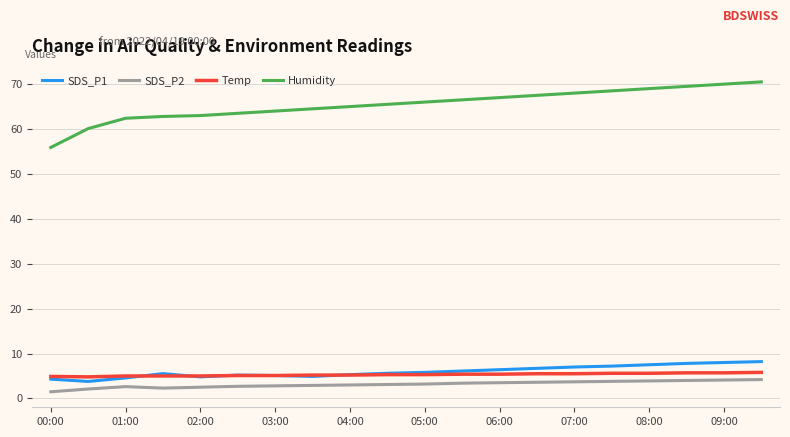

Which series has the largest range (max minus min)?

Humidity